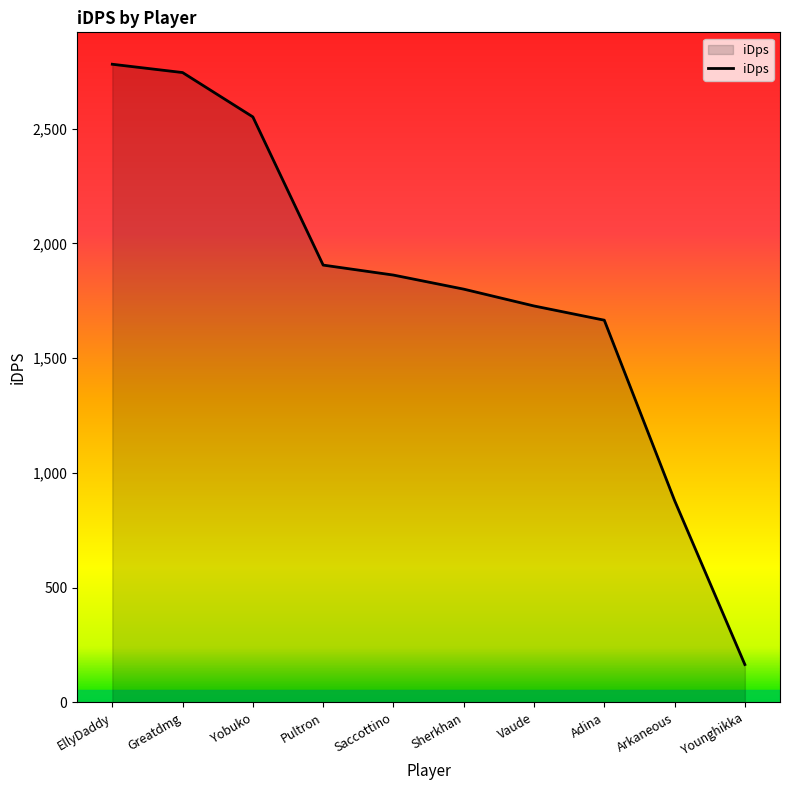

What is the sum of all values?

18080.8